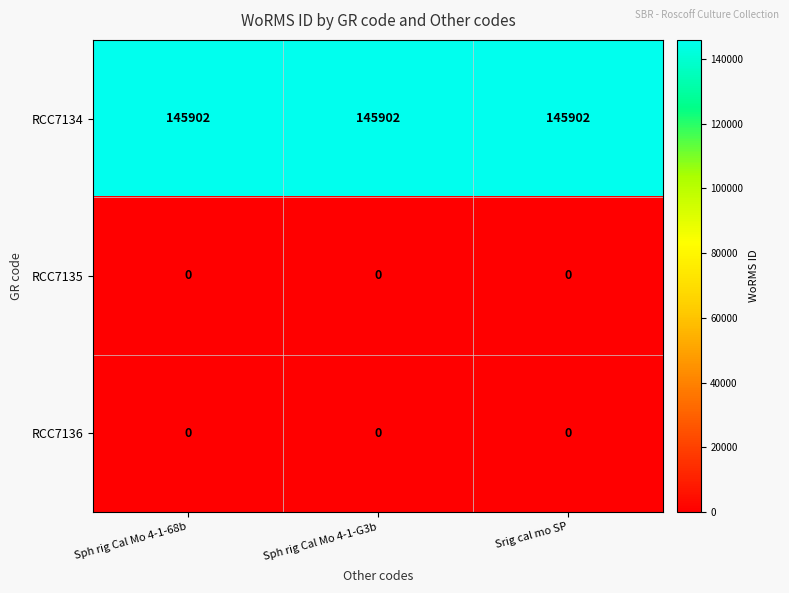

Read the RCC7134 value at Sph rig Cal Mo 4-1-68b.

145902